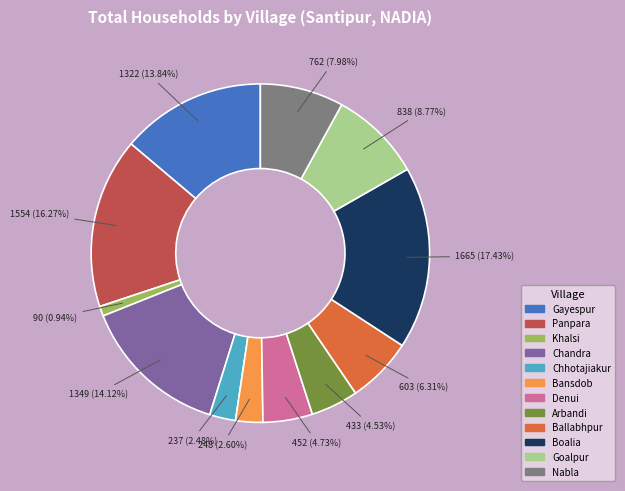

To the nearest percent, what percentage of the pie is Khalsi?

1%